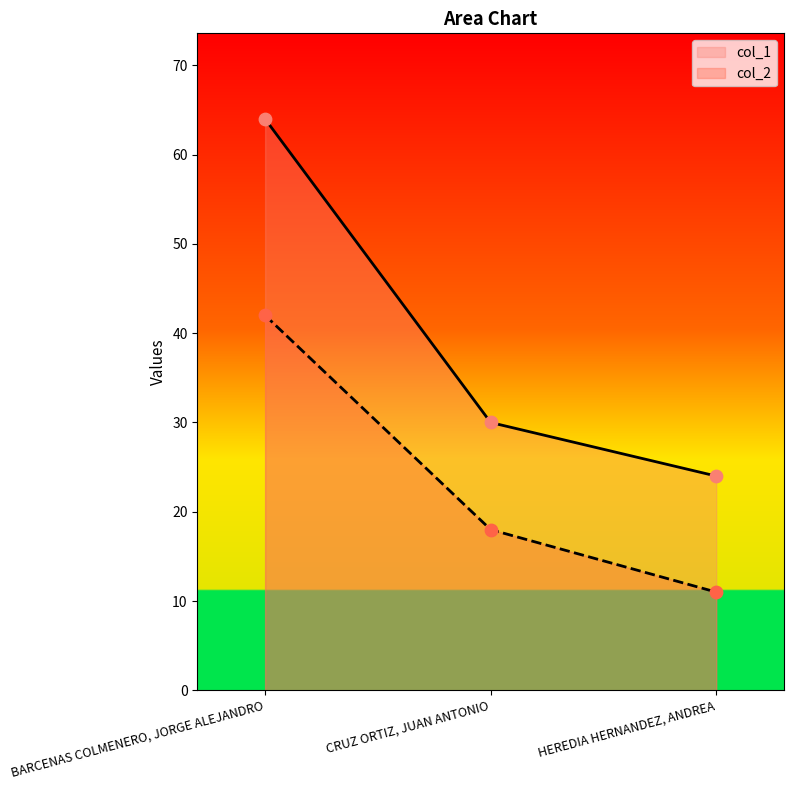

At which category is the sum across all series the highest?

BARCENAS COLMENERO, JORGE ALEJANDRO